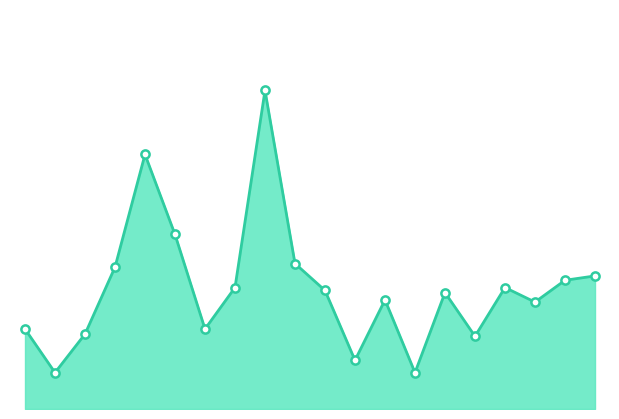

Is this an area chart (filled region under the line)?

Yes